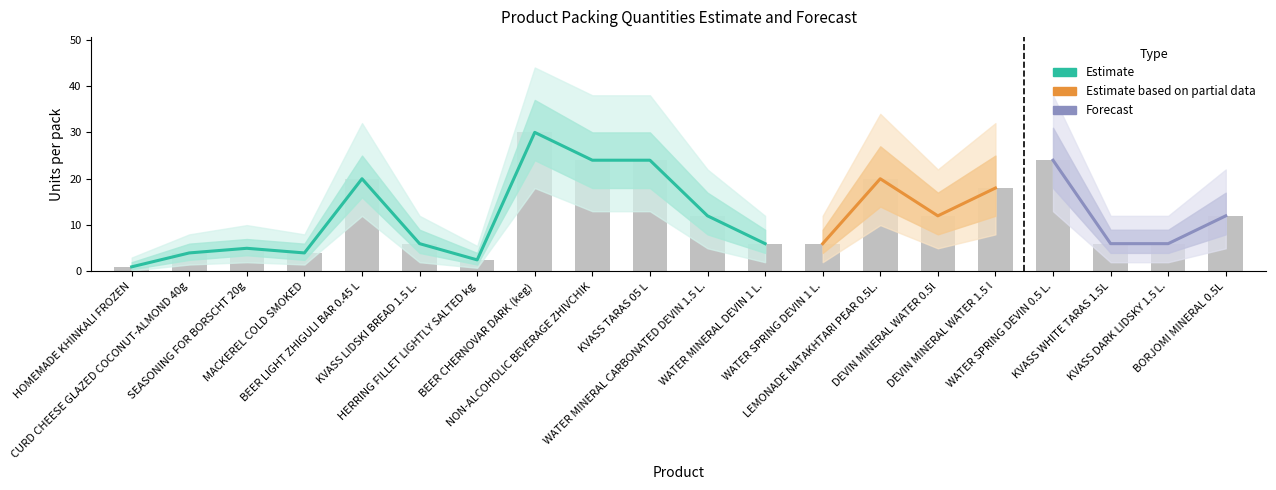

Reading left to right, what are all the values shown in this chart?

1.0	4.0	5.0	4.0	20.0	6.0	2.5	30.0	24.0	24.0	12.0	6.0	6.0	20.0	12.0	18.0	24.0	6.0	6.0	12.0